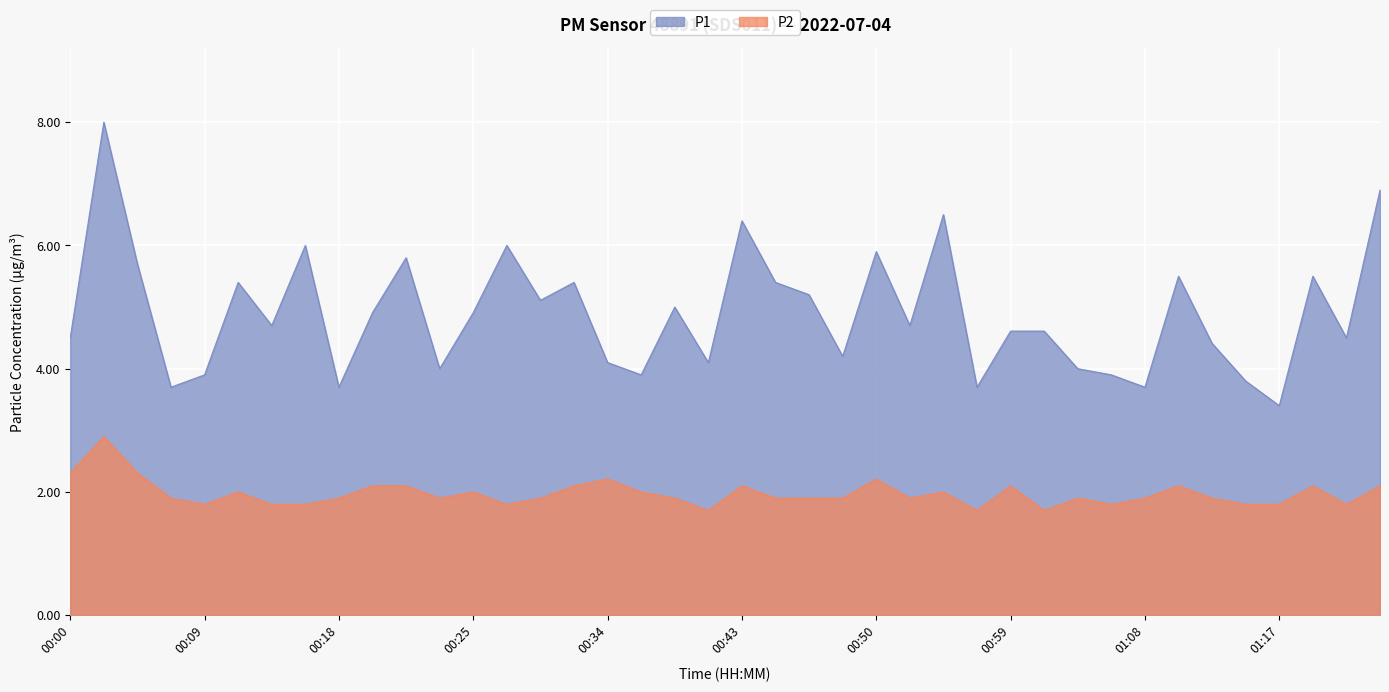

At 00:48, list the series in order from smallest to largest.

P2, P1